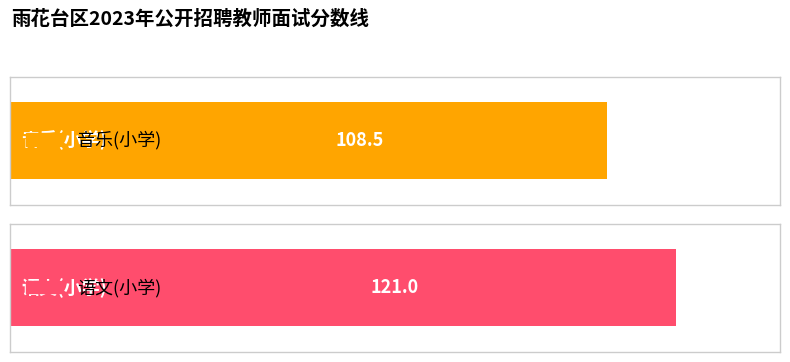

Reading left to right, extract all data points from this chart.

音乐(小学)=108.5	语文(小学)=121.0